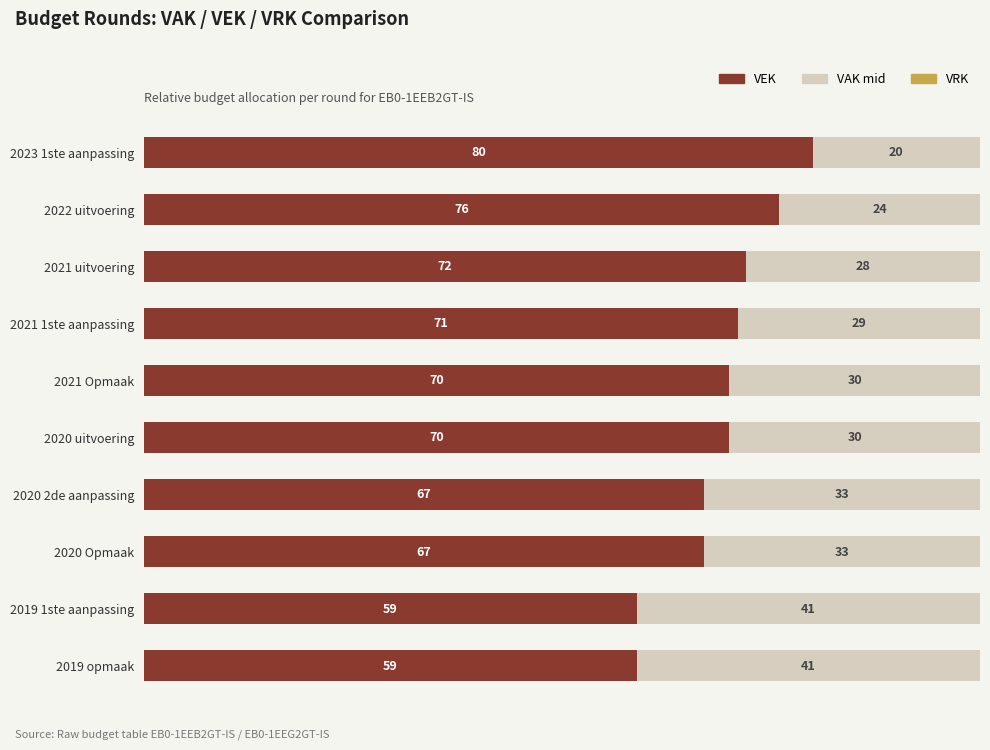

What is the total value across all series at 2019 opmaak?

100